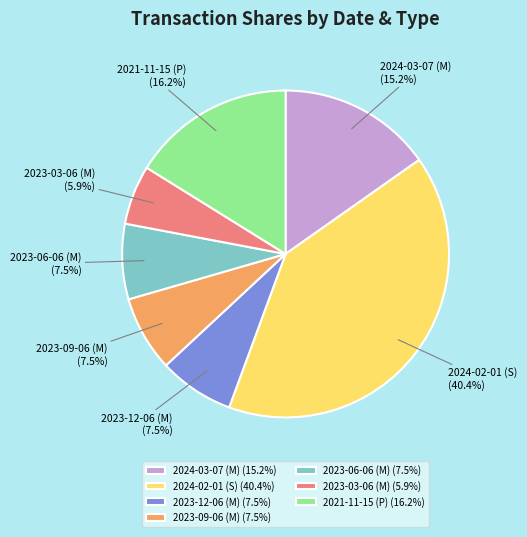

True or false: 2023-06-06 (M) accounts for 20% of the total.

False